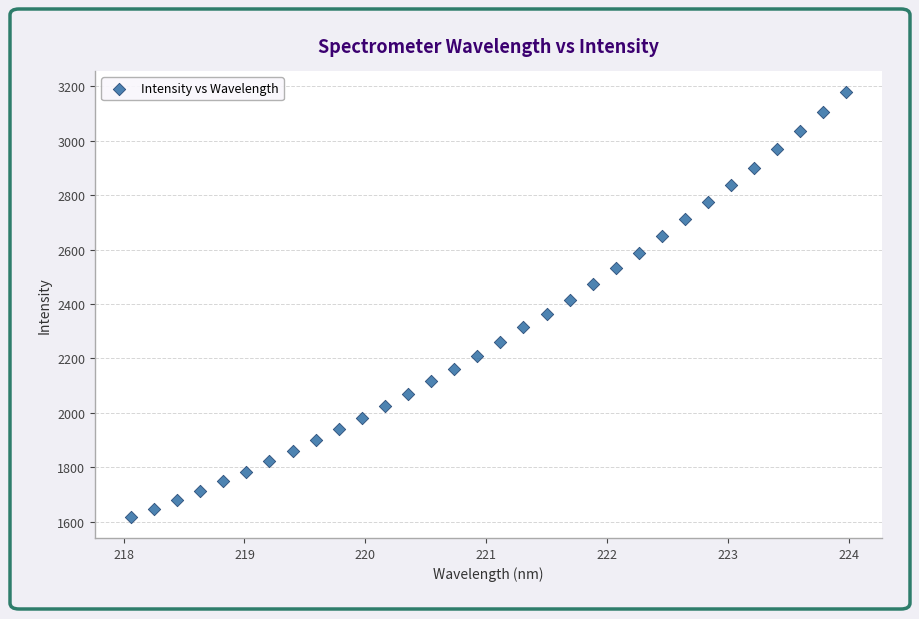

What is the range of Y values (max minus min)?

1559.4